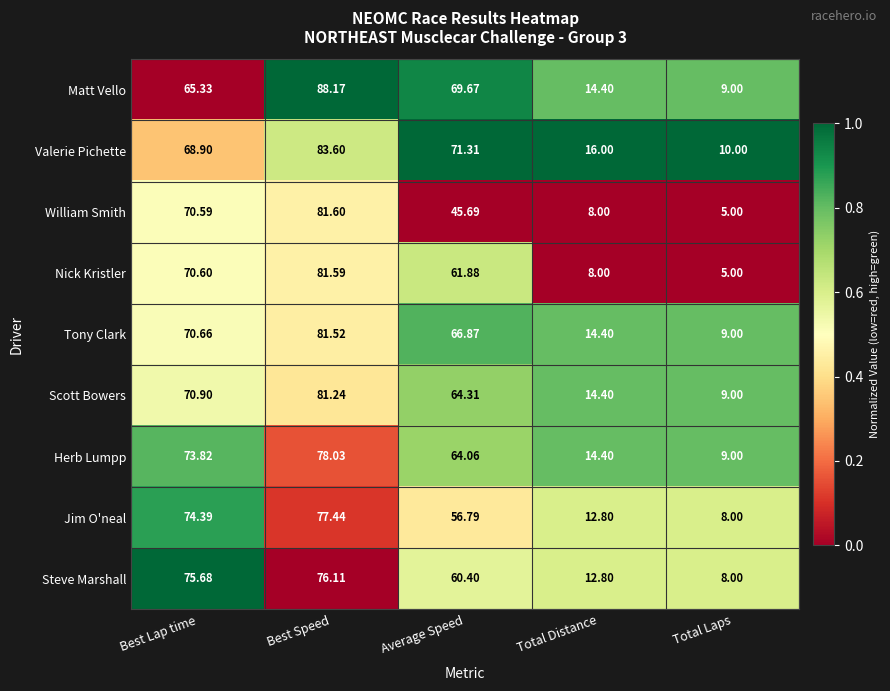

Rank the series at Best Lap time from lowest to highest value.

Matt Vello, Valerie Pichette, William Smith, Nick Kristler, Tony Clark, Scott Bowers, Herb Lumpp, Jim O'neal, Steve Marshall